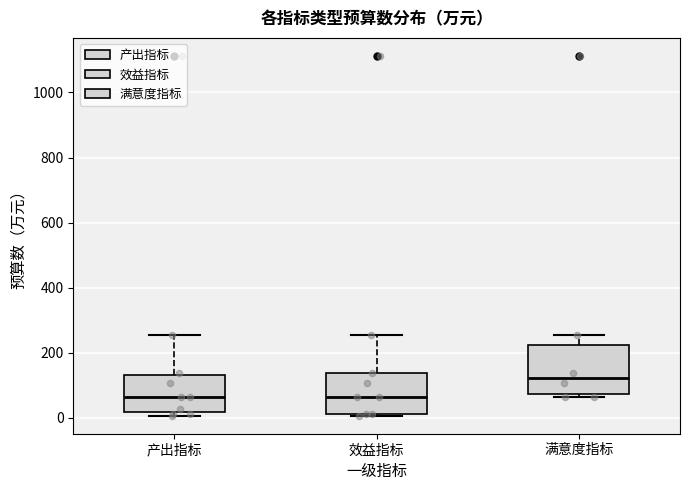

Reading left to right, transcribe this box plot: for each box, give where its median line is, the range the box spans, and where its two whiskers end, as read against the y-axis. The values are not printed on the chart, so give them approximately, as read against the axis.

产出指标: median 60, box 20 to 140, whiskers 0 to 260
效益指标: median 60, box 20 to 140, whiskers 0 to 260
满意度指标: median 120, box 80 to 220, whiskers 60 to 260